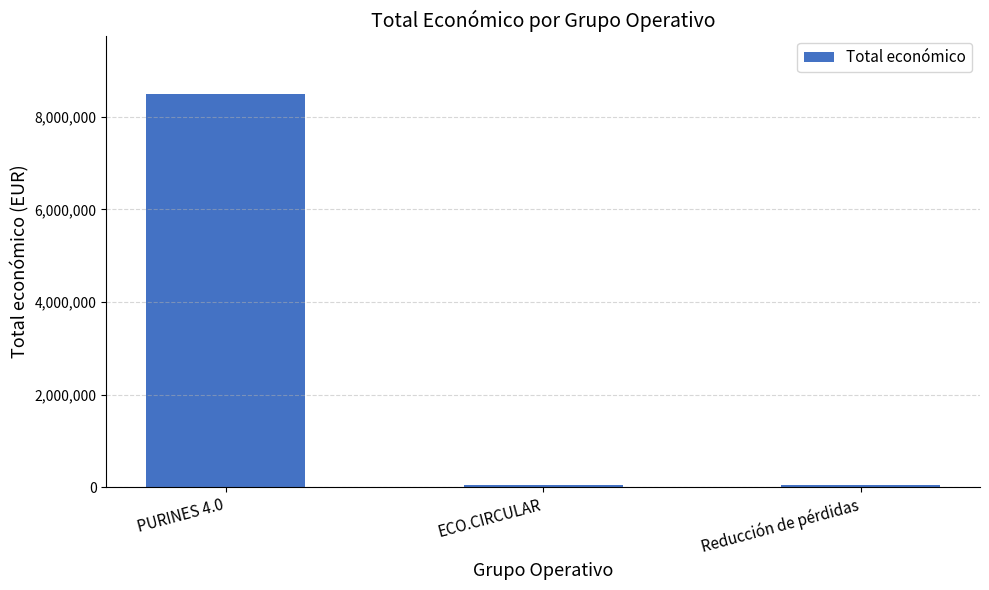

What is the label of the 3rd bar from the right?

PURINES 4.0